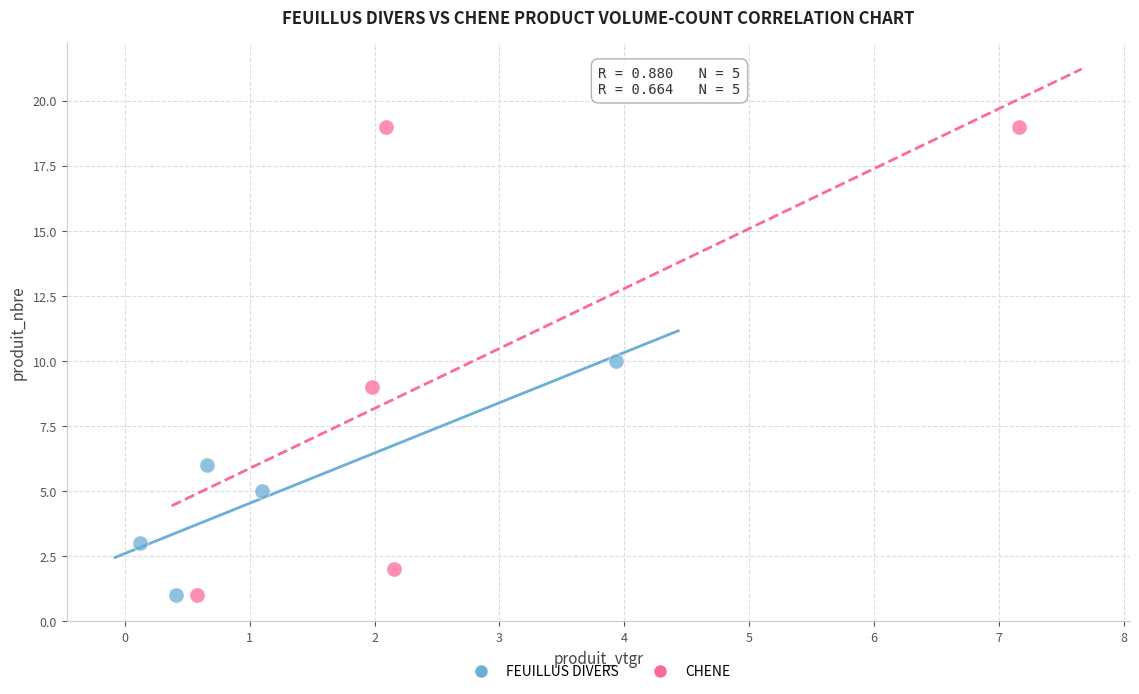

Which series reaches the maximum Y coordinate?

CHENE